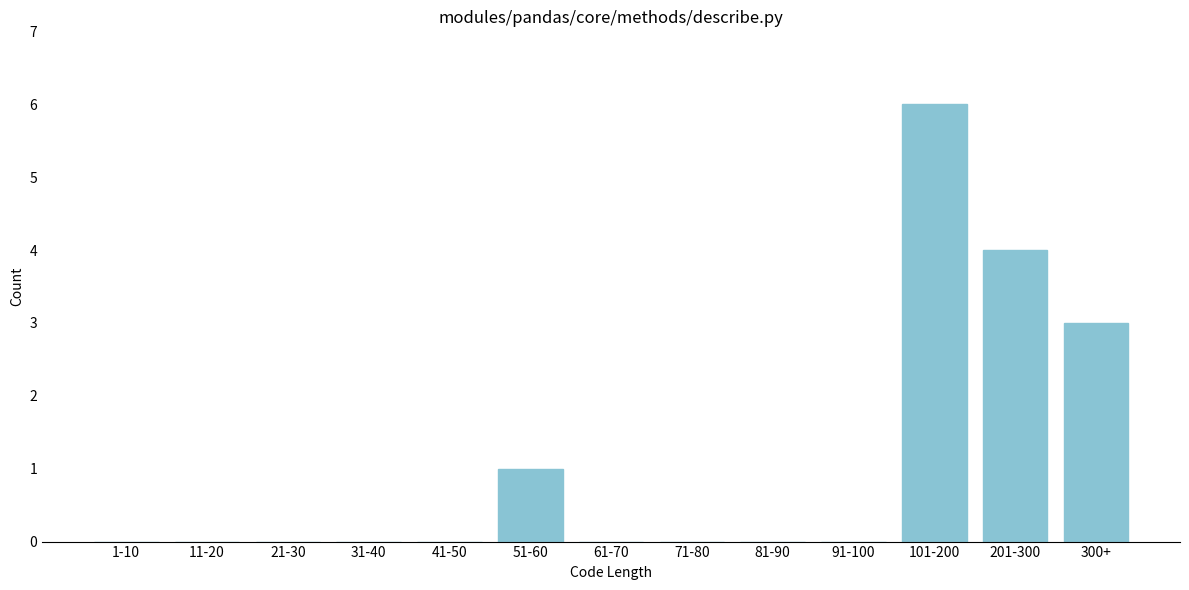

Reading right to left, transcribe all the data shown in this chart.

300+=3	201-300=4	101-200=6	91-100=0	81-90=0	71-80=0	61-70=0	51-60=1	41-50=0	31-40=0	21-30=0	11-20=0	1-10=0